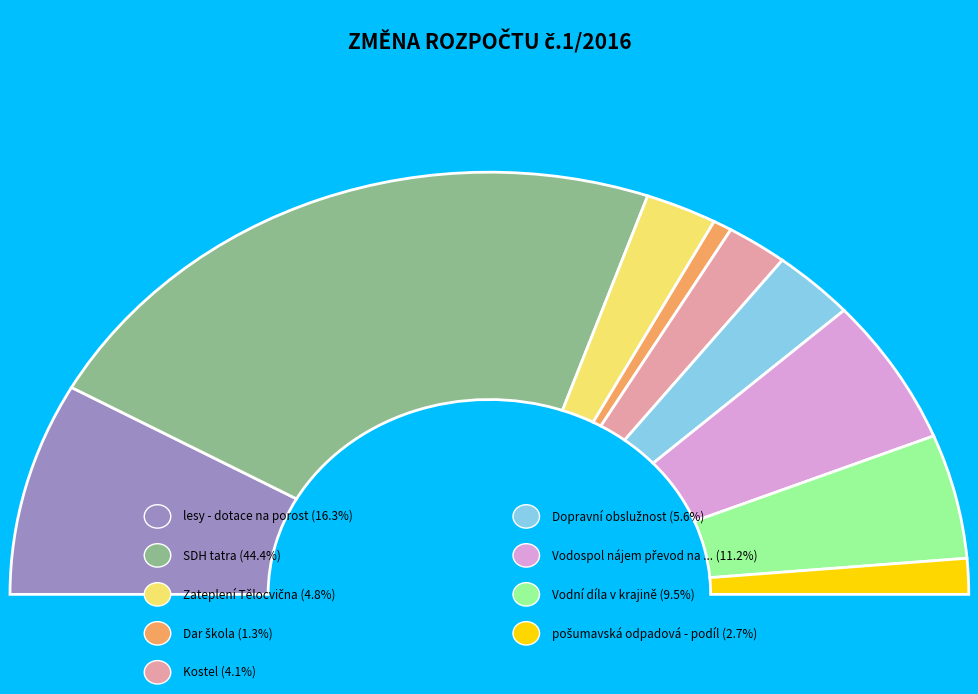

What is the largest slice in the pie chart?

SDH tatra